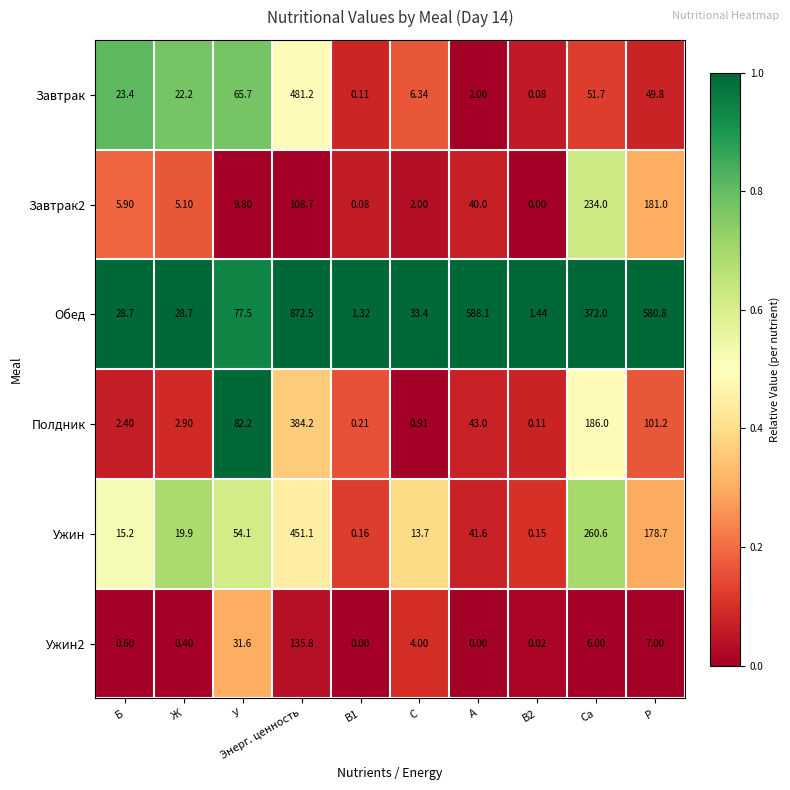

Which series has the largest total across all categories?

Обед